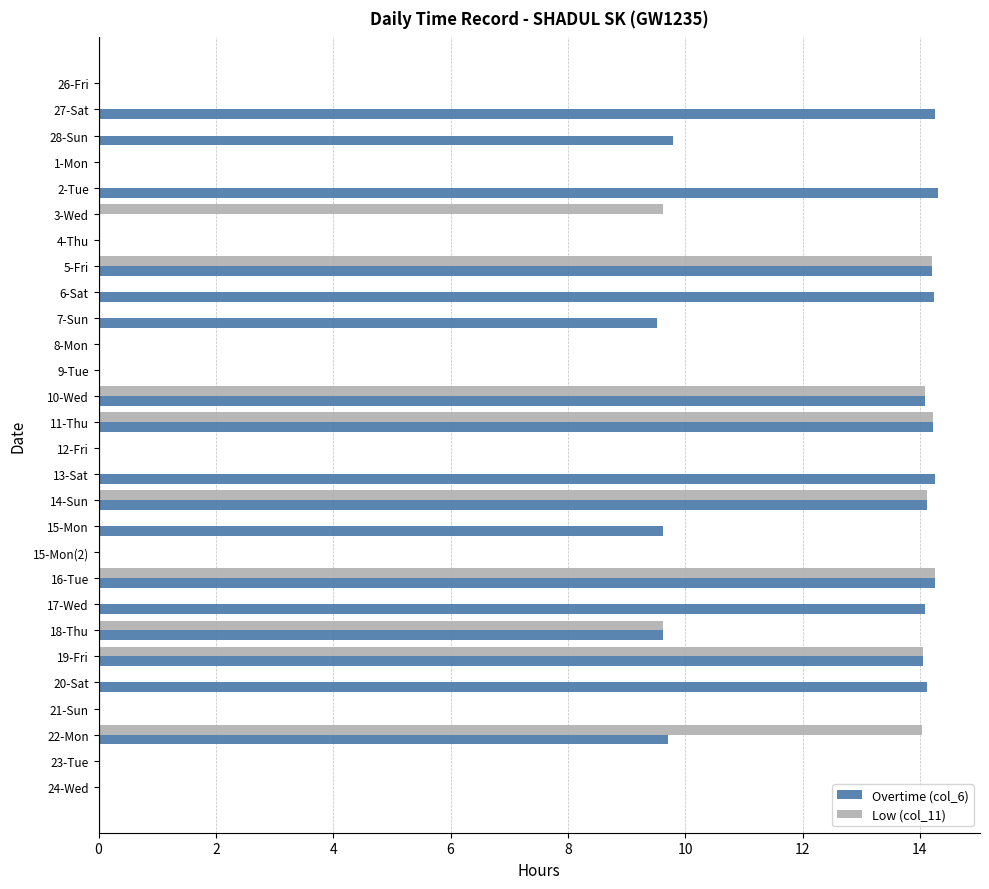

True or false: Overtime (col_6) has a value of 14.6 at 7-Sun.

False